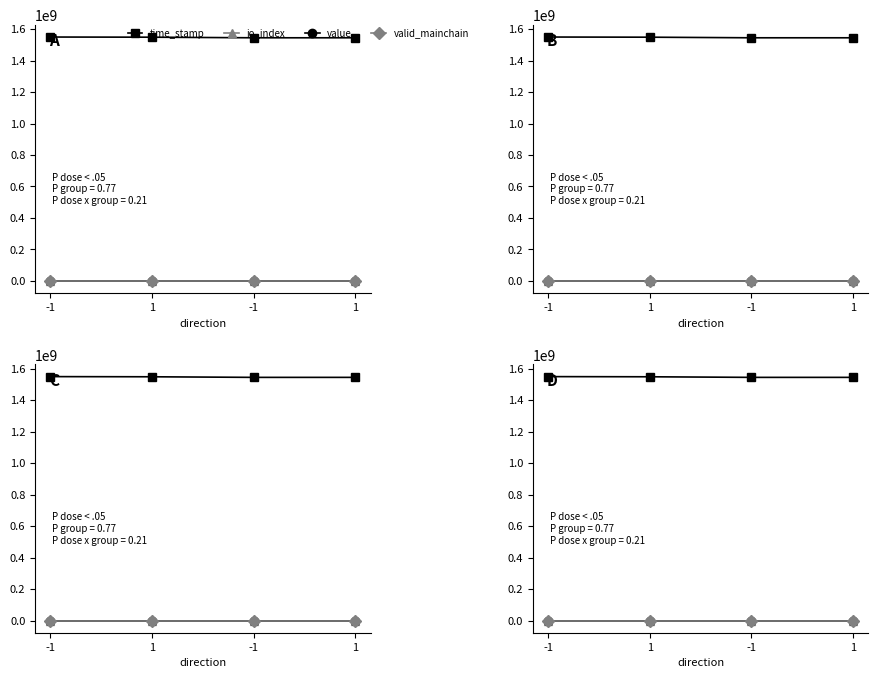

What are all the series names shown in the legend?

time_stamp, io_index, value, valid_mainchain